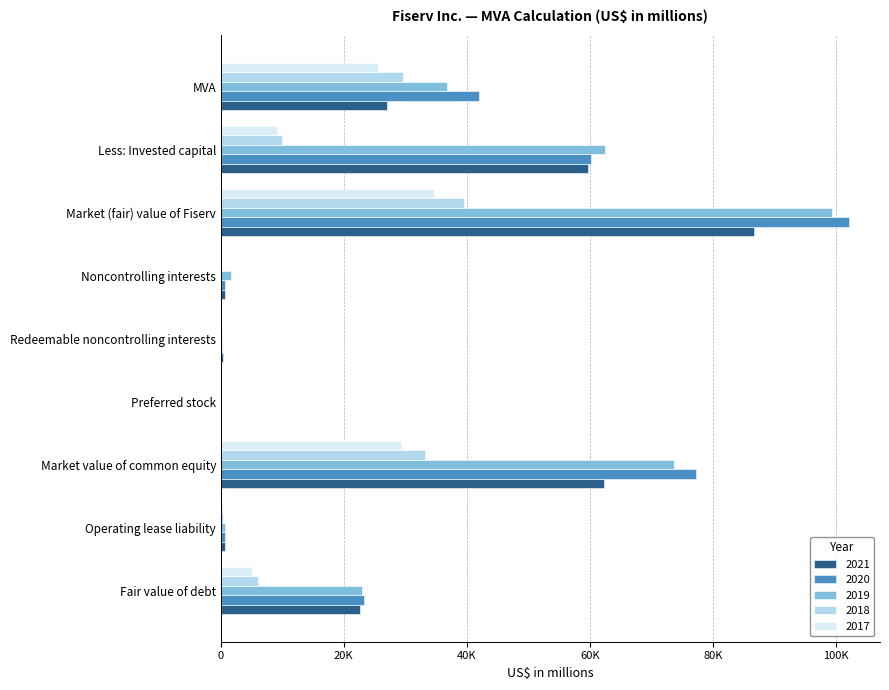

Reading left to right, list all the values displayed in this chart.

2021: 22596	737	62324	0	278	720	86655	59700	26955
2020: 23244	596	77236	0	259	740	102075	60165	41910
2019: 22984	743	73709	0	262	1616	99314	62514	36800
2018: 6009	378	33187	0	0	0	39574	9909	29665
2017: 5009	366	29363	0	0	0	34738	9201	25537